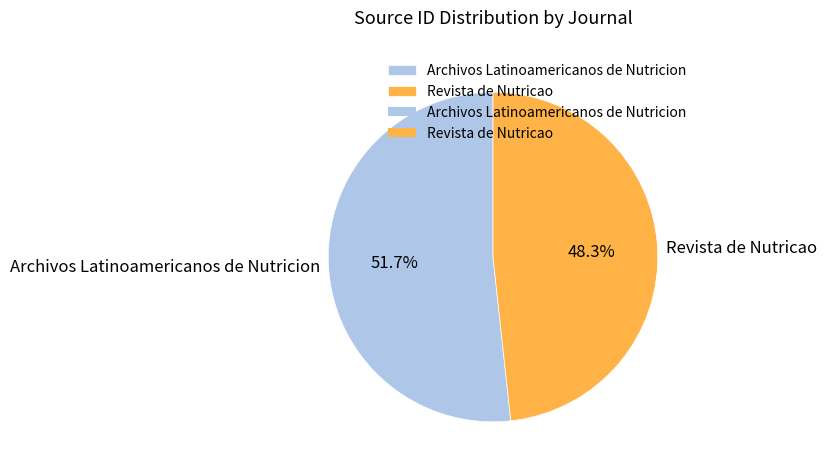

Rank the categories by value from highest to lowest.

Archivos Latinoamericanos de Nutricion, Revista de Nutricao